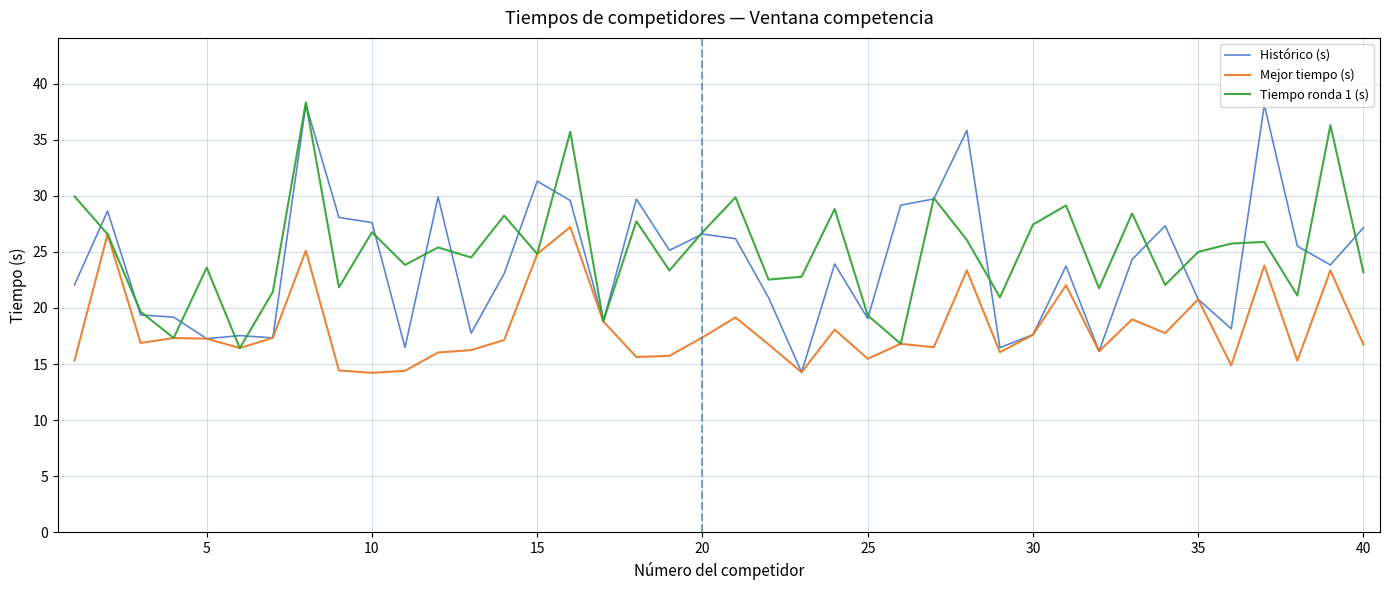

Rank the series by their average value, from highest to lowest.

Tiempo ronda 1 (s), Histórico (s), Mejor tiempo (s)